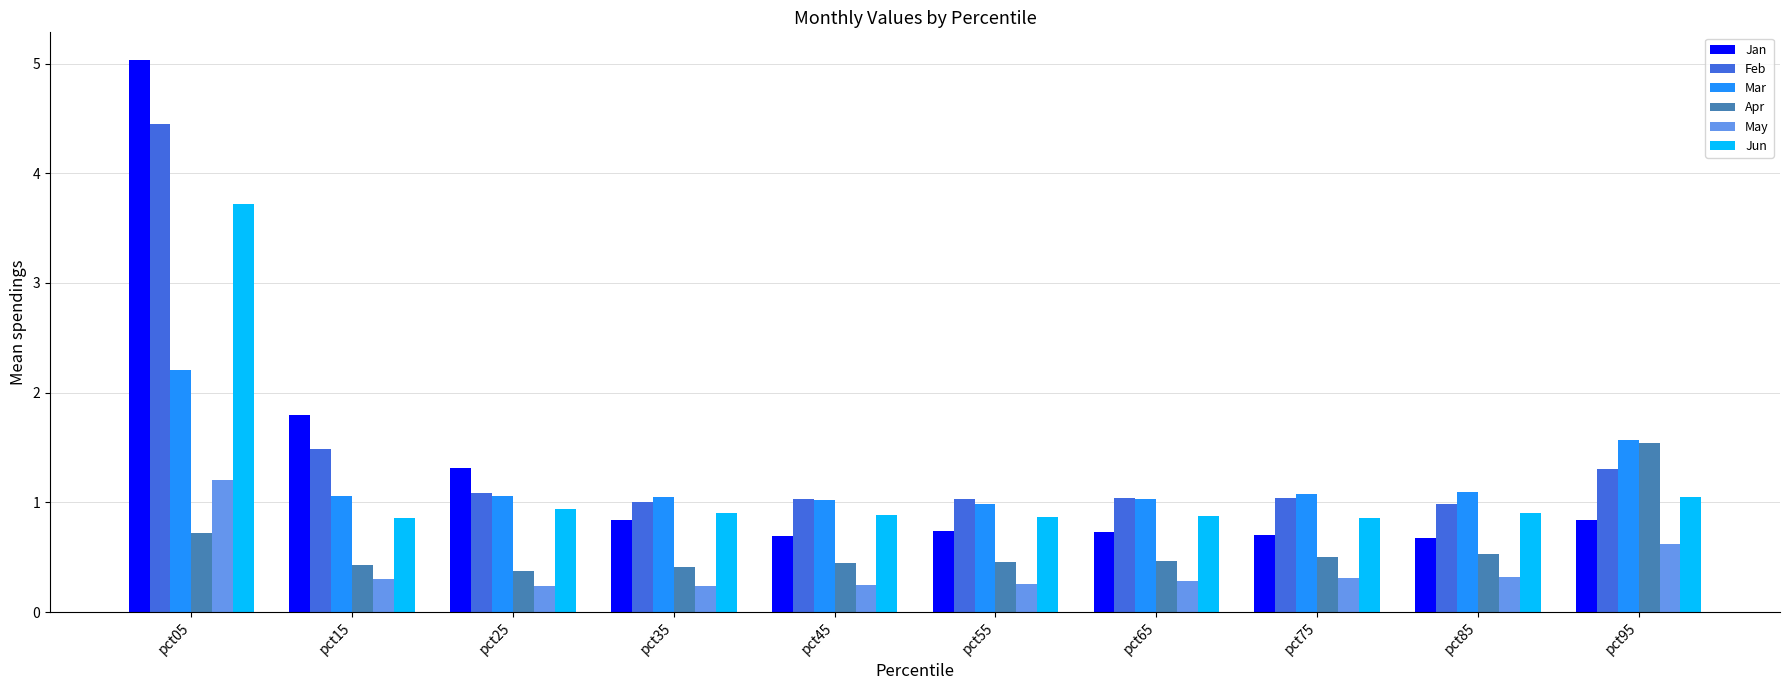

How many bars are there in total?

60